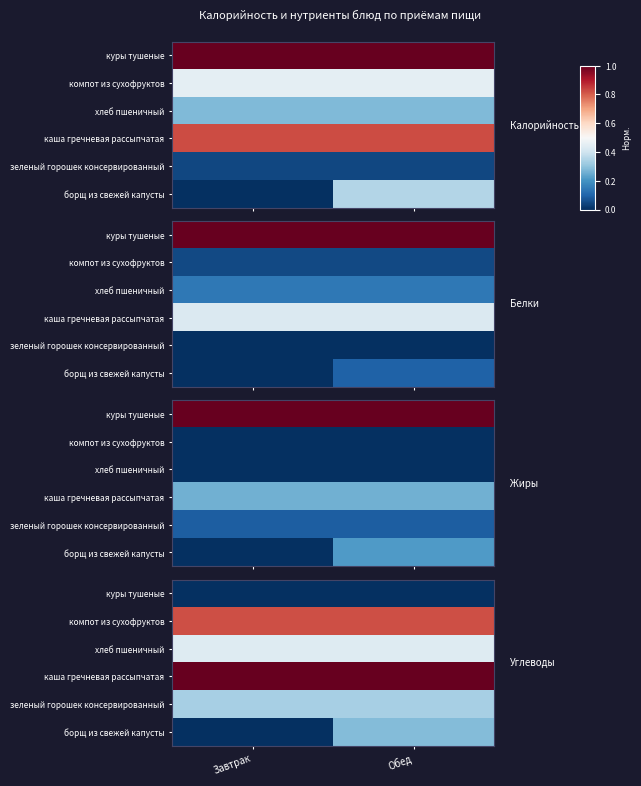

At how many categories does at least one series exceed 0?

2